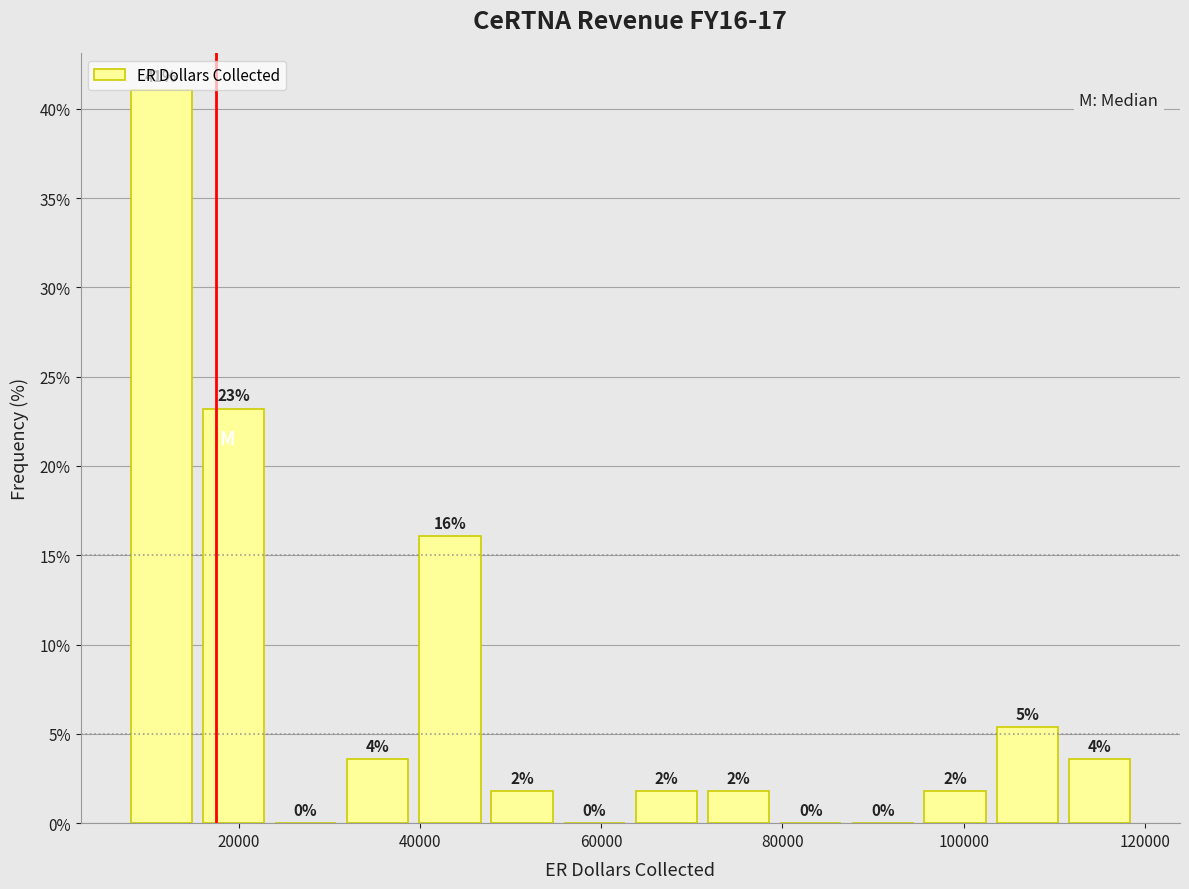

Read against the x-axis, roughly where is the centre of the tallest bar?

12000